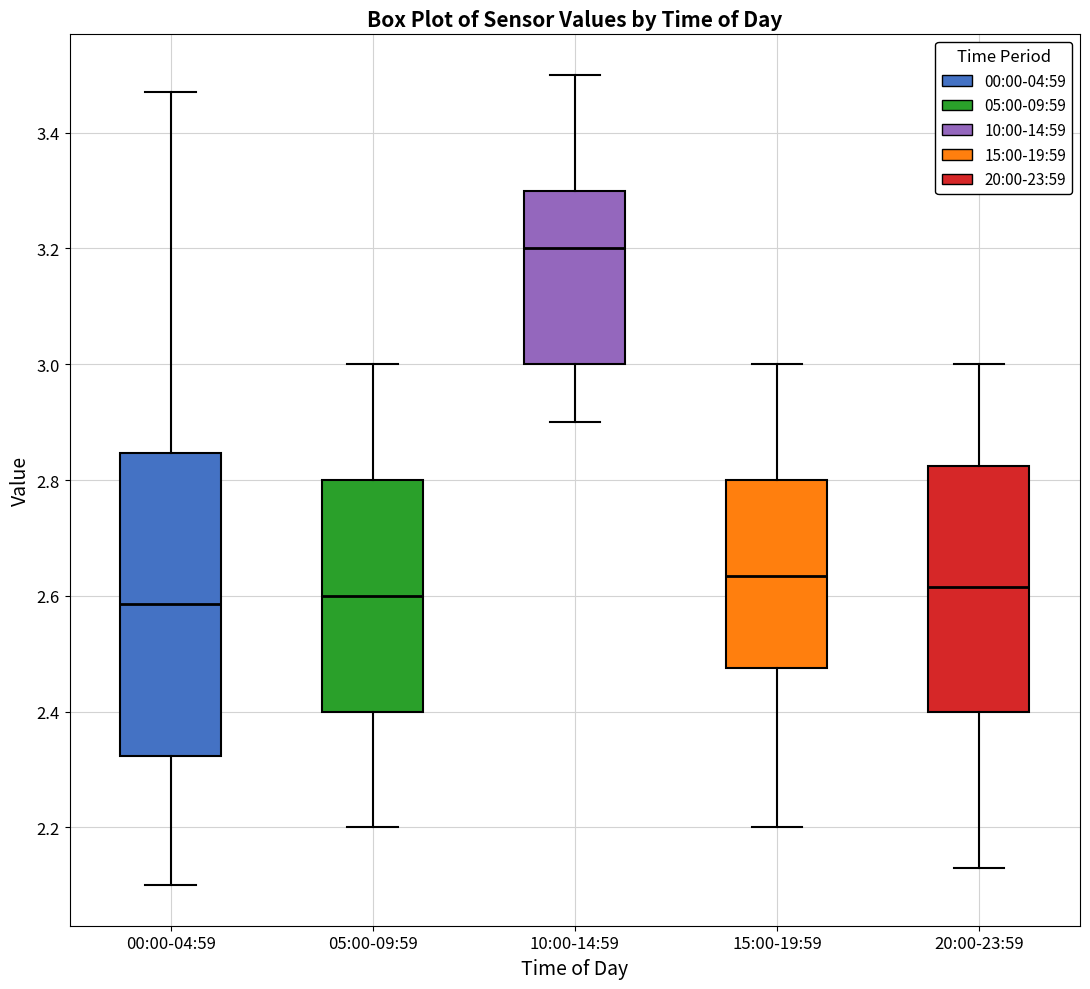

Reading left to right, transcribe this box plot: for each box, give where its median line is, the range the box spans, and where its two whiskers end, as read against the y-axis. The values are not printed on the chart, so give them approximately, as read against the axis.

00:00-04:59: median 2.58, box 2.32 to 2.84, whiskers 2.10 to 3.48
05:00-09:59: median 2.60, box 2.40 to 2.80, whiskers 2.20 to 3.00
10:00-14:59: median 3.20, box 3.00 to 3.30, whiskers 2.90 to 3.50
15:00-19:59: median 2.64, box 2.48 to 2.80, whiskers 2.20 to 3.00
20:00-23:59: median 2.62, box 2.40 to 2.82, whiskers 2.14 to 3.00